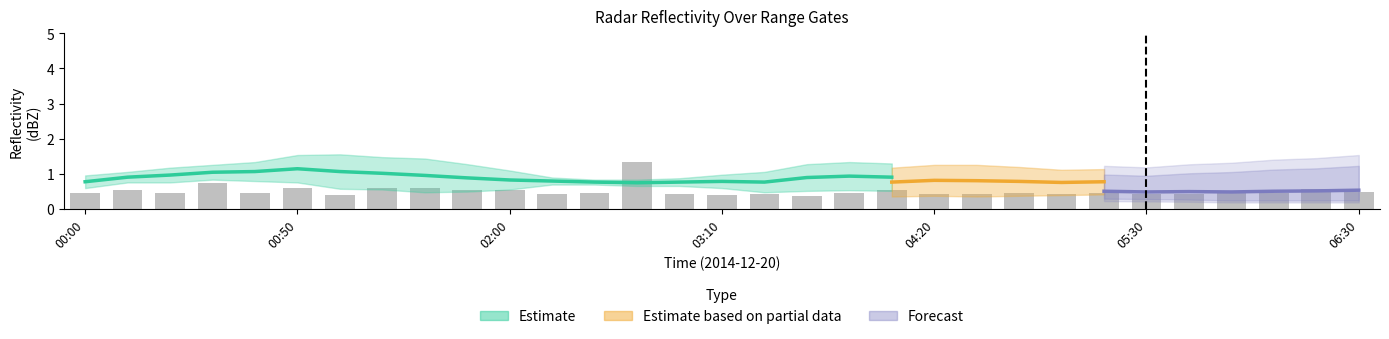

True or false: 10.319 has a value of 0.9 at 00:30.

False